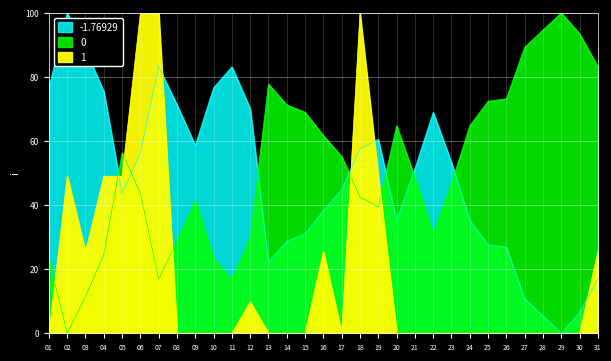

What is the total value across all series at 06?

200.0